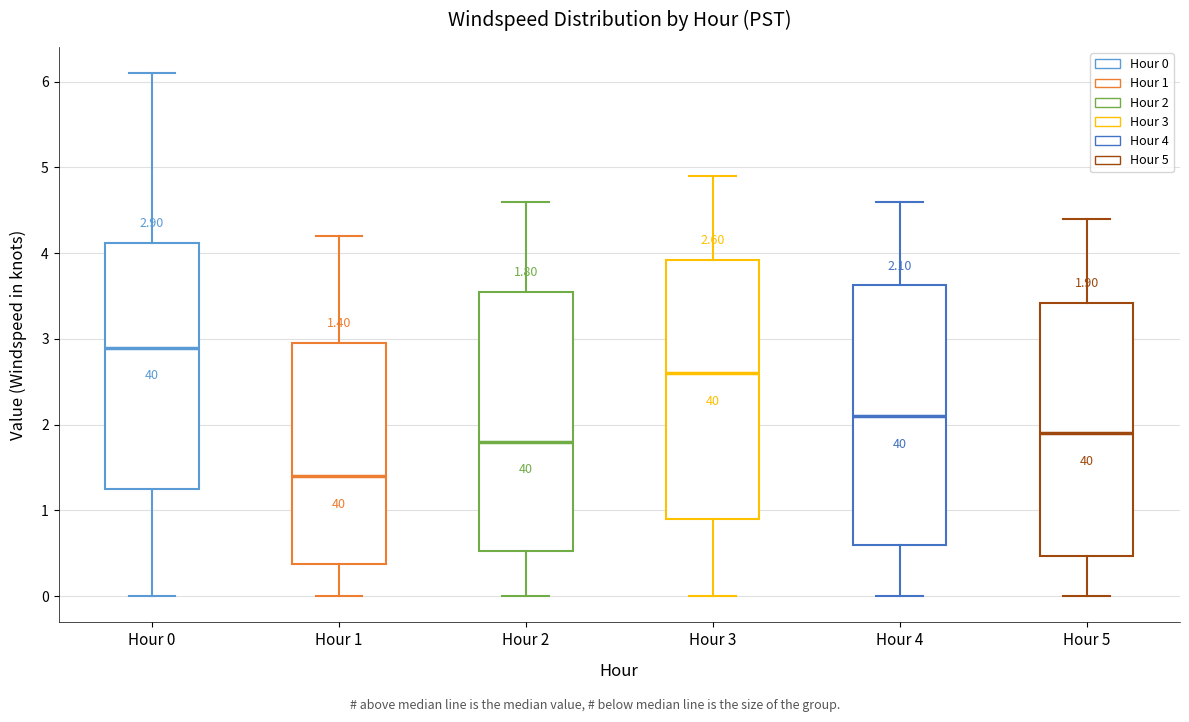

Which box's median line is the highest?

Hour 0